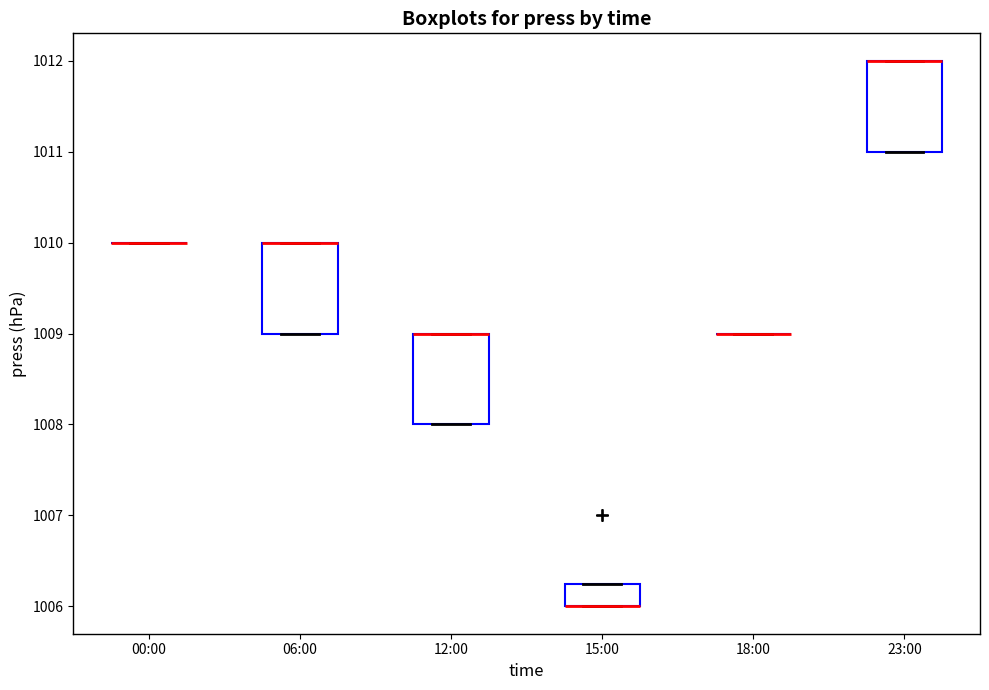

Reading left to right, read every box against the y-axis: the position of its median line, the range the box covers, and the ends of its whiskers. The values are not printed on the chart, so give them approximately, as read against the axis.

00:00: box collapsed to a line at 1010.0, whiskers 1010.0 to 1010.0
06:00: median 1010.0 (drawn on the box's upper edge), box 1009.0 to 1010.0, whiskers 1009.0 to 1010.0
12:00: median 1009.0 (drawn on the box's upper edge), box 1008.0 to 1009.0, whiskers 1008.0 to 1009.0
15:00: median 1006.0 (drawn on the box's lower edge), box 1006.0 to 1006.3, whiskers 1006.0 to 1006.3
18:00: box collapsed to a line at 1009.0, whiskers 1009.0 to 1009.0
23:00: median 1012.0 (drawn on the box's upper edge), box 1011.0 to 1012.0, whiskers 1011.0 to 1012.0